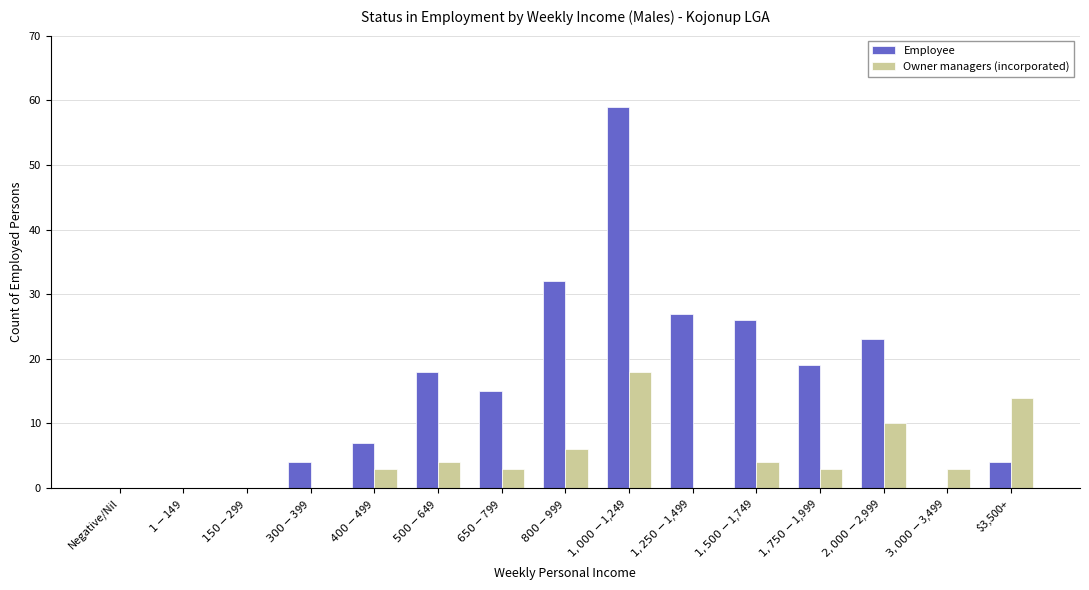

What is the approximate value of Owner managers (incorporated) at $1,500-$1,749?

4